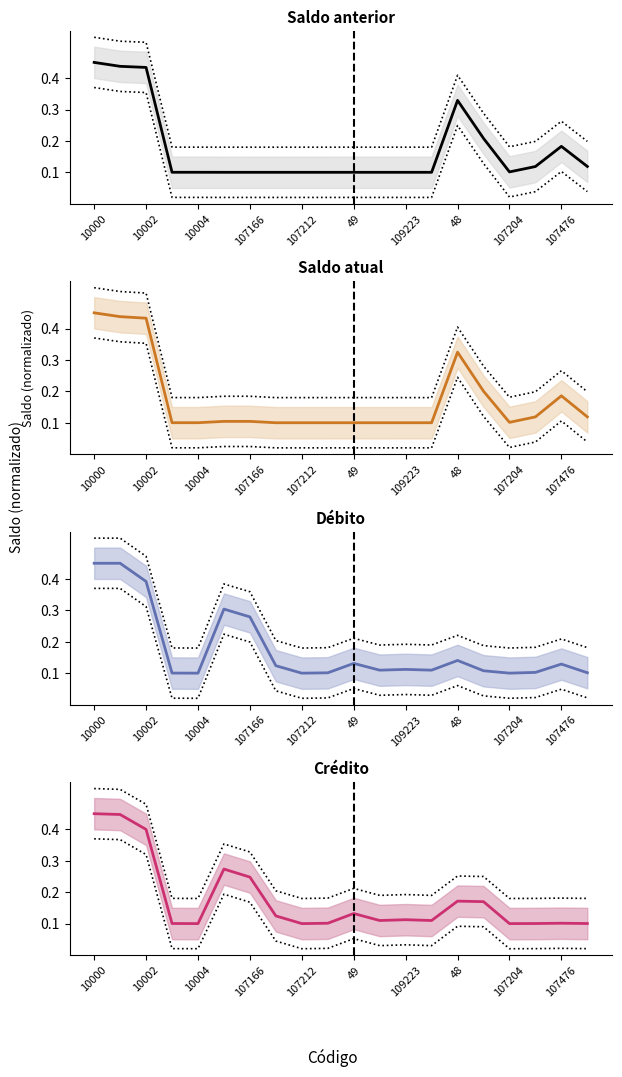

What is the difference between the second highest and minimum values in the Débito series?

0.3